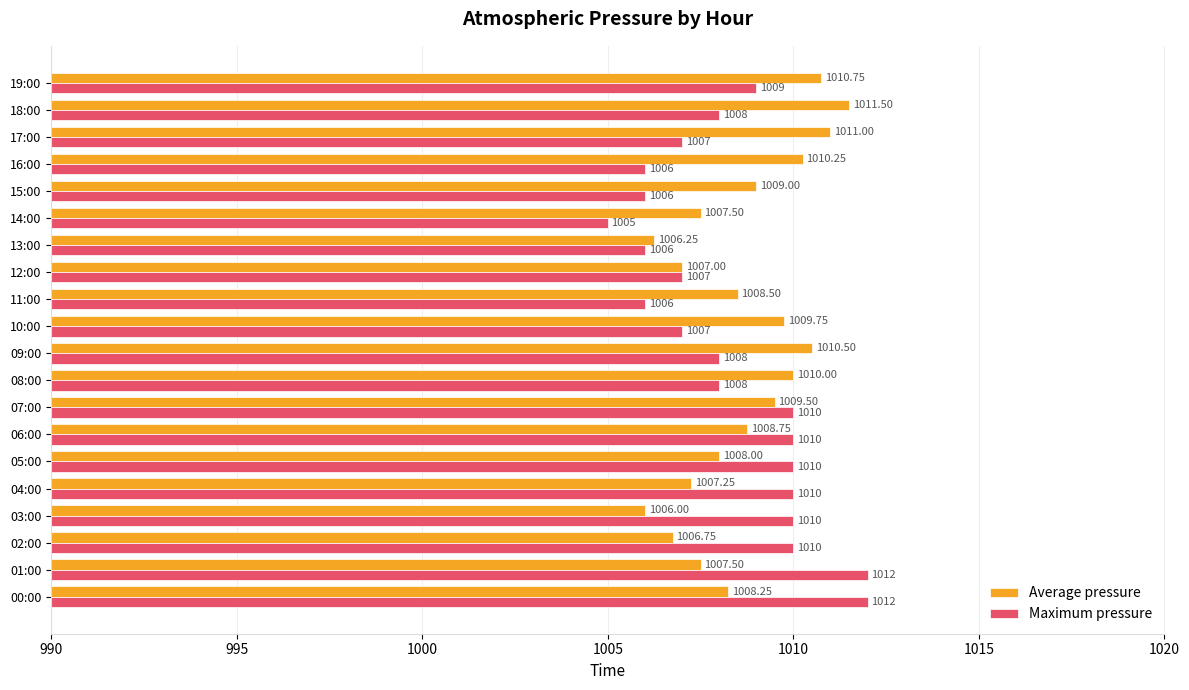

How many categories are shown in the chart?

20